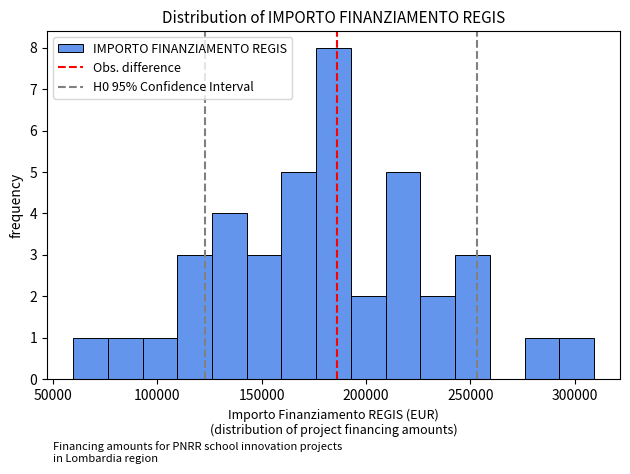

Around what value on the x-axis is the tallest bar? Give the approximate position of its centre, as read against the axis.

185000